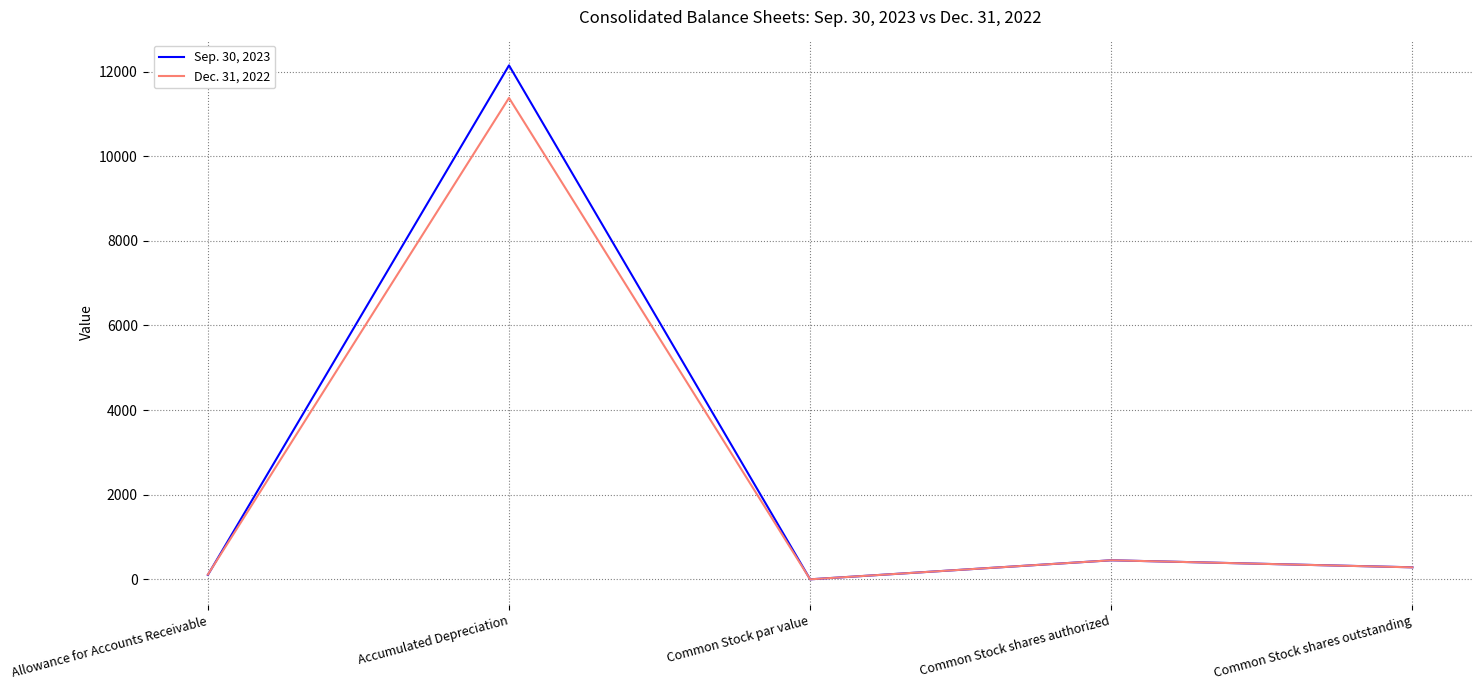

Count the number of categories in the chart.

5